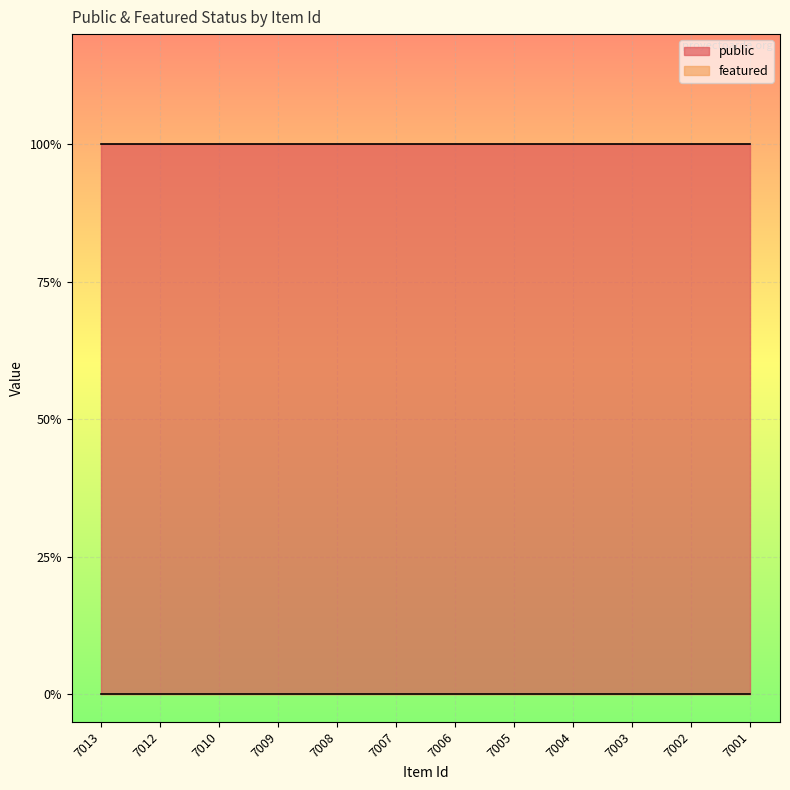

Is the value of featured at 7013 greater than the value of public at 7010?

No